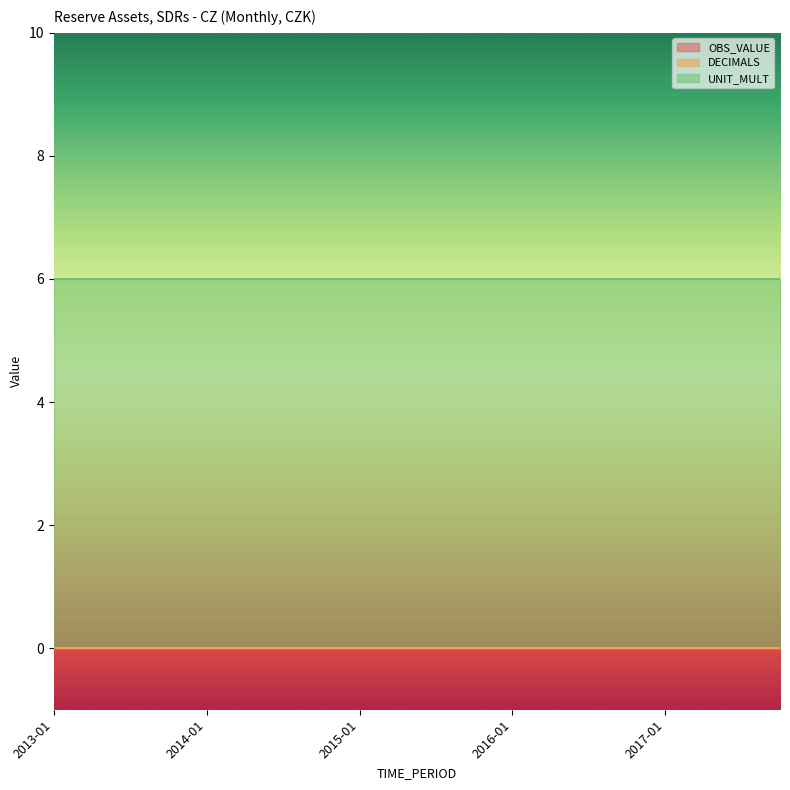

What is the label of the 4th point from the left?

2013-10